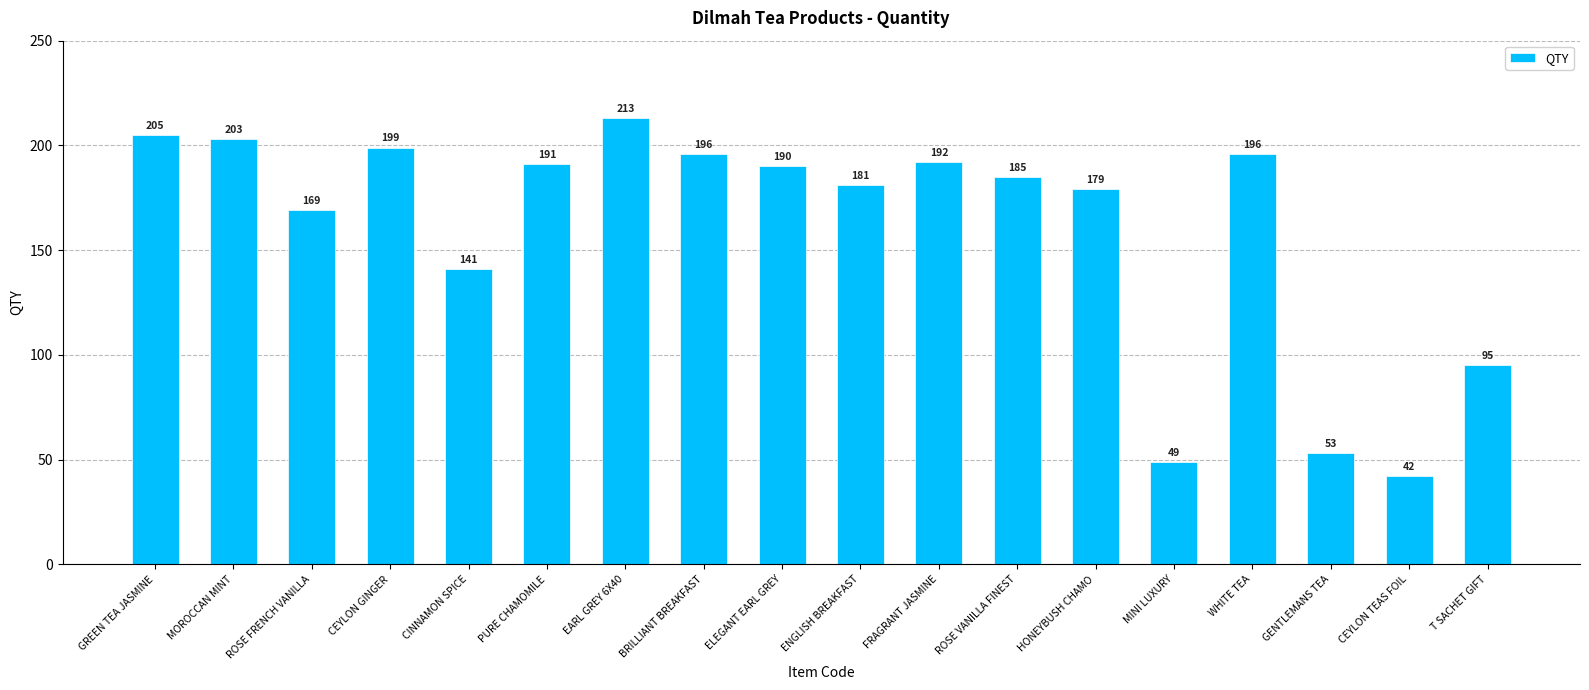

What is the ratio of the value at MINI LUXURY to the value at EARL GREY 6X40?

0.2